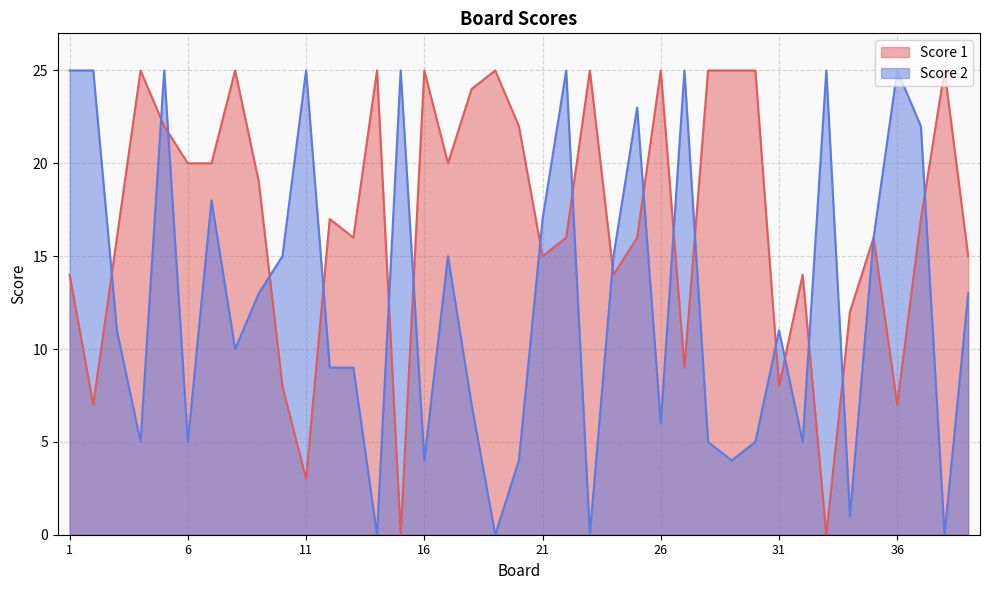

Where is Score 2 nearest to the value 12?

3